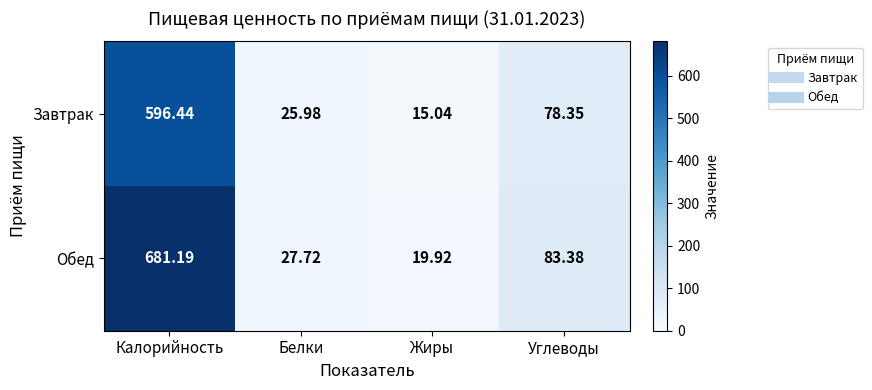

At which category is the sum across all series the highest?

Калорийность